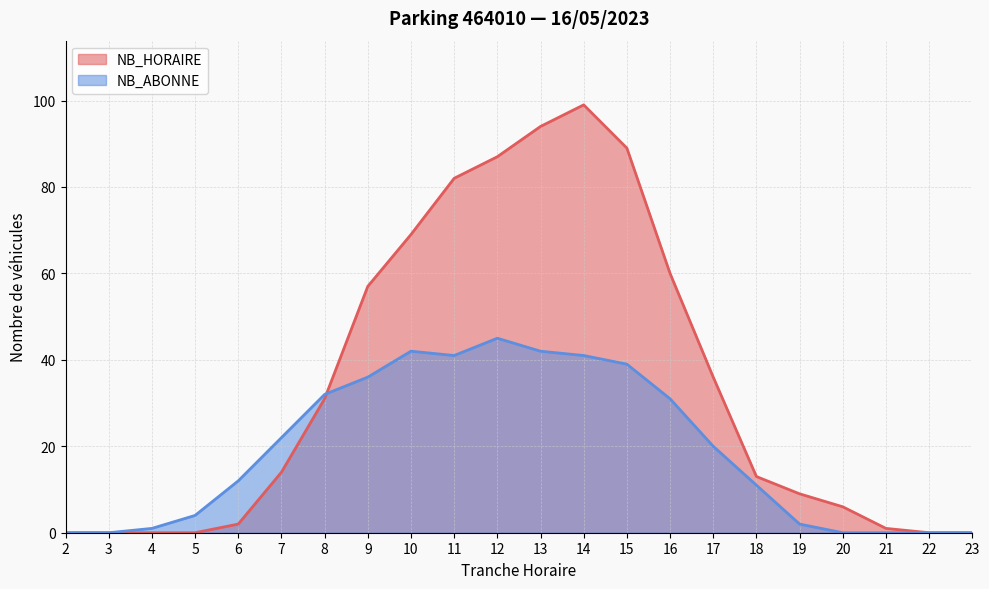

At how many categories does at least one series exceed 85?

4